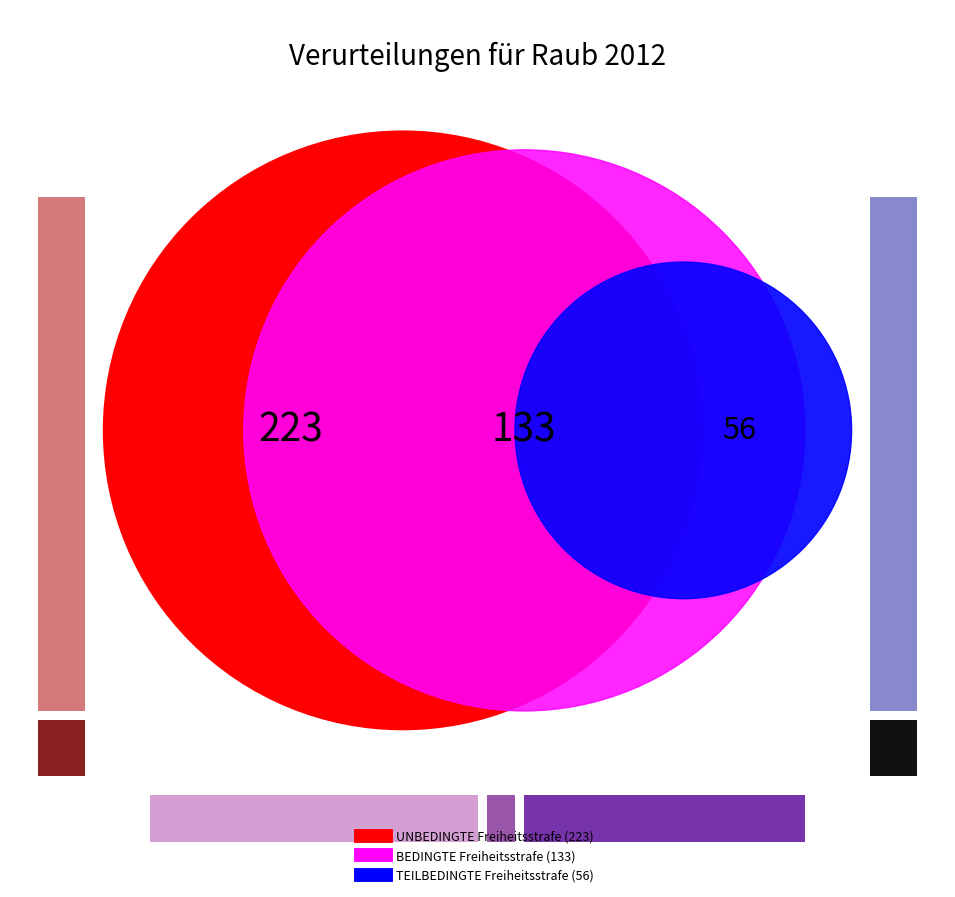

Rank the categories by value from highest to lowest.

UNBEDINGTE Freiheitsstrafe, BEDINGTE Freiheitsstrafe, TEILBEDINGTE Freiheitsstrafe